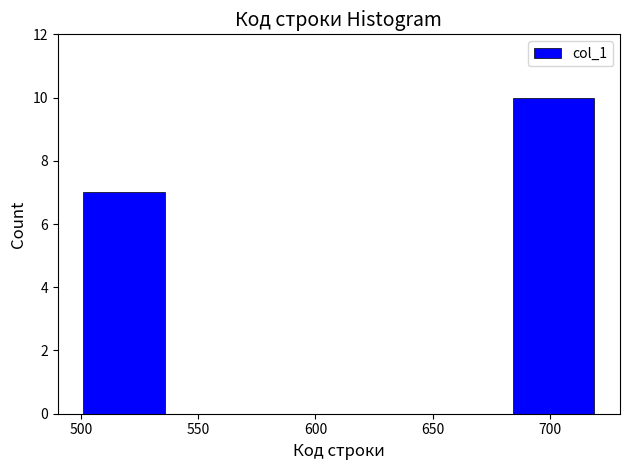

How tall is the bar that spans 685 to 720 on the x-axis? Neither the bar edges nor the heights are printed on the chart, so give them approximately, as read against the axes.

10